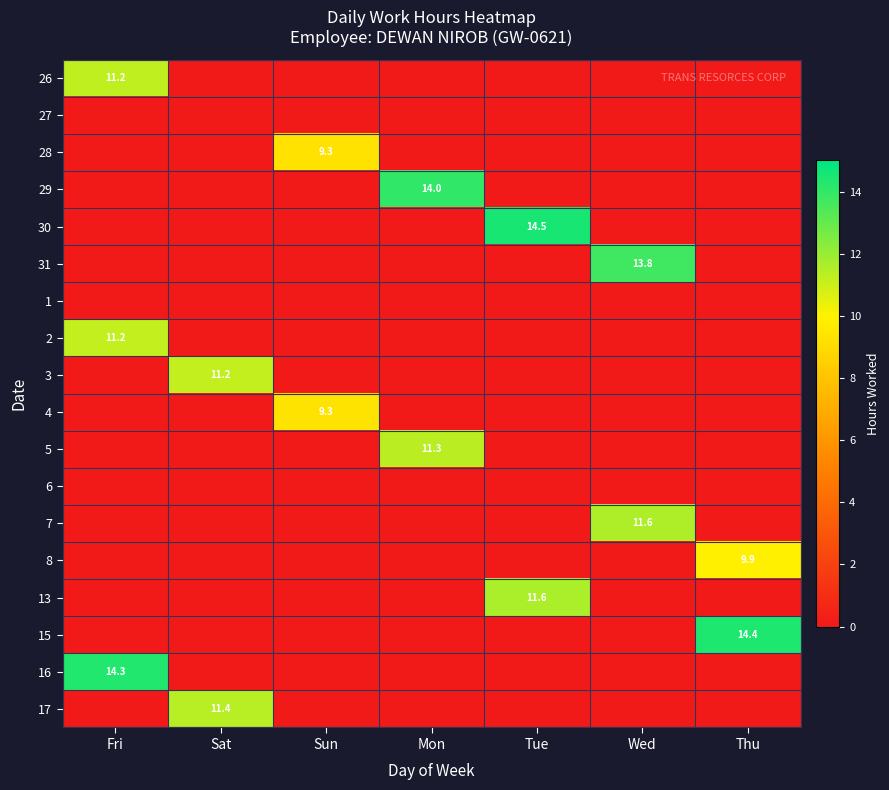

Count the number of categories in the chart.

7